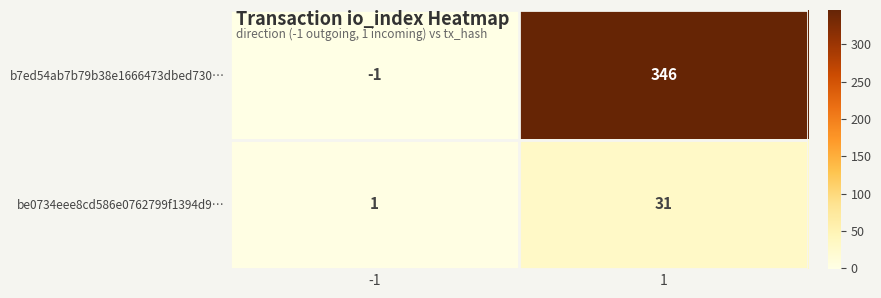

Reading left to right, extract all data points from this chart.

b7ed54ab7b79b38e1666473dbed730…: -1	346
be0734eee8cd586e0762799f1394d9…: 1	31